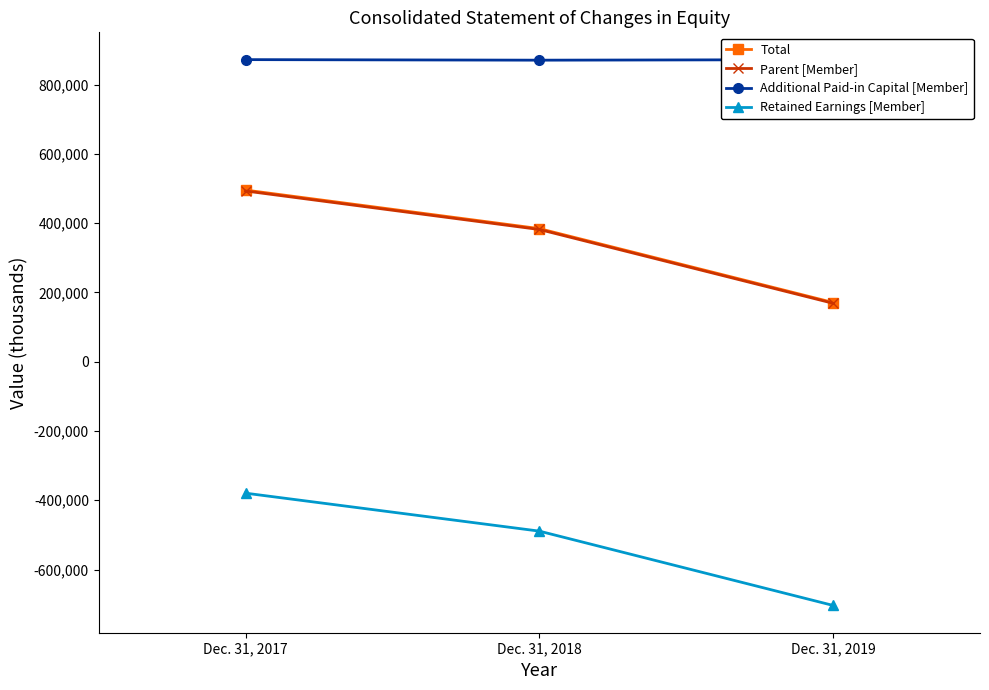

Does the chart have visible grid lines?

No